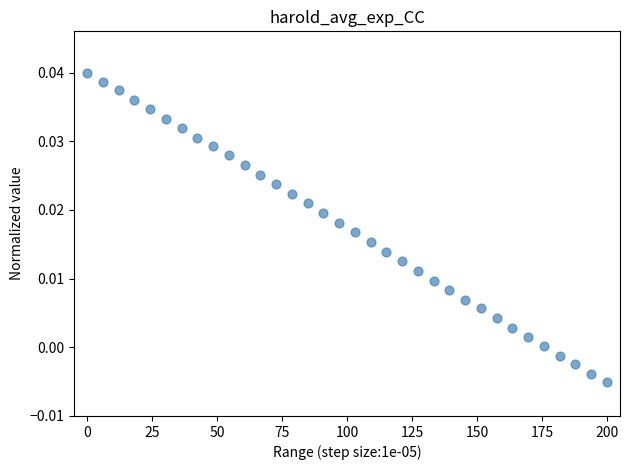

What is the range of X values (max minus min)?

200.0